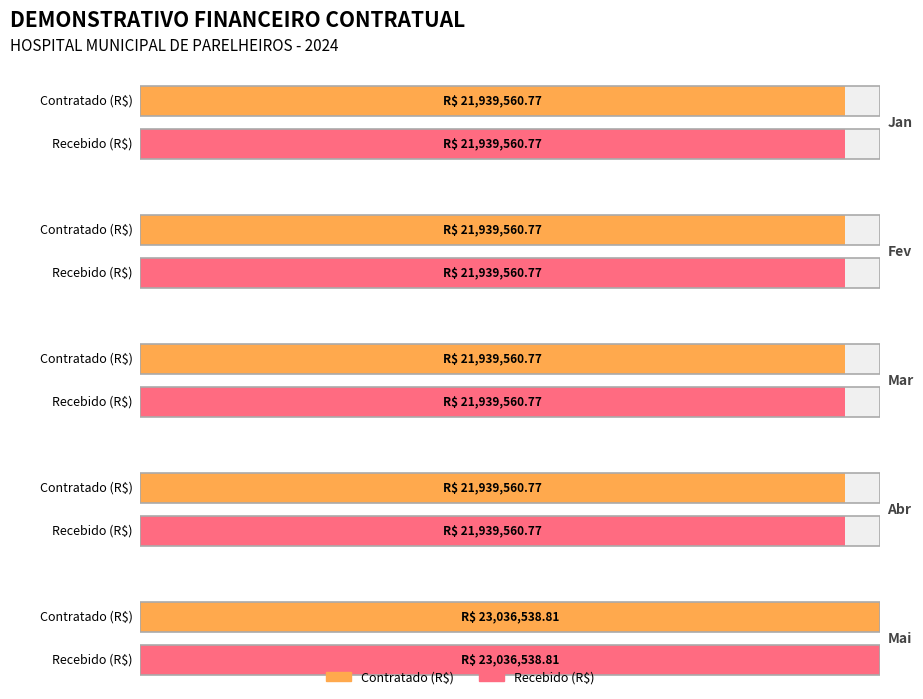

Which series has the largest total across all categories?

Contratado (R$)